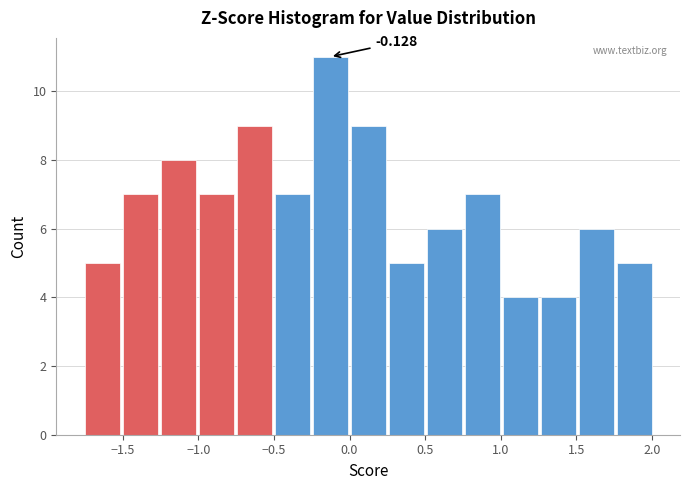

Over which range of the x-axis is the bar tallest?

-0.25 to 0.00